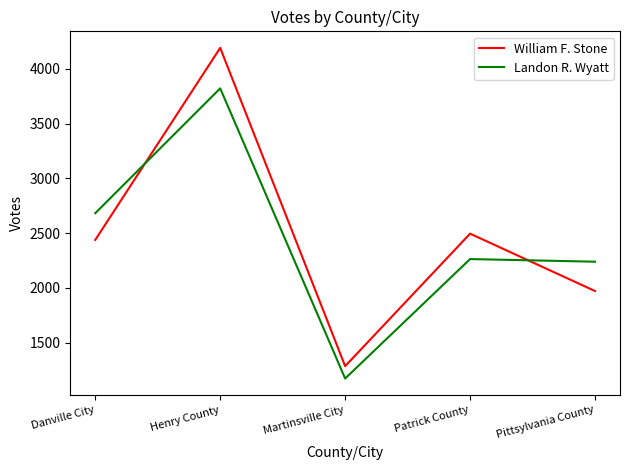

What is the minimum value shown in the chart?

1172